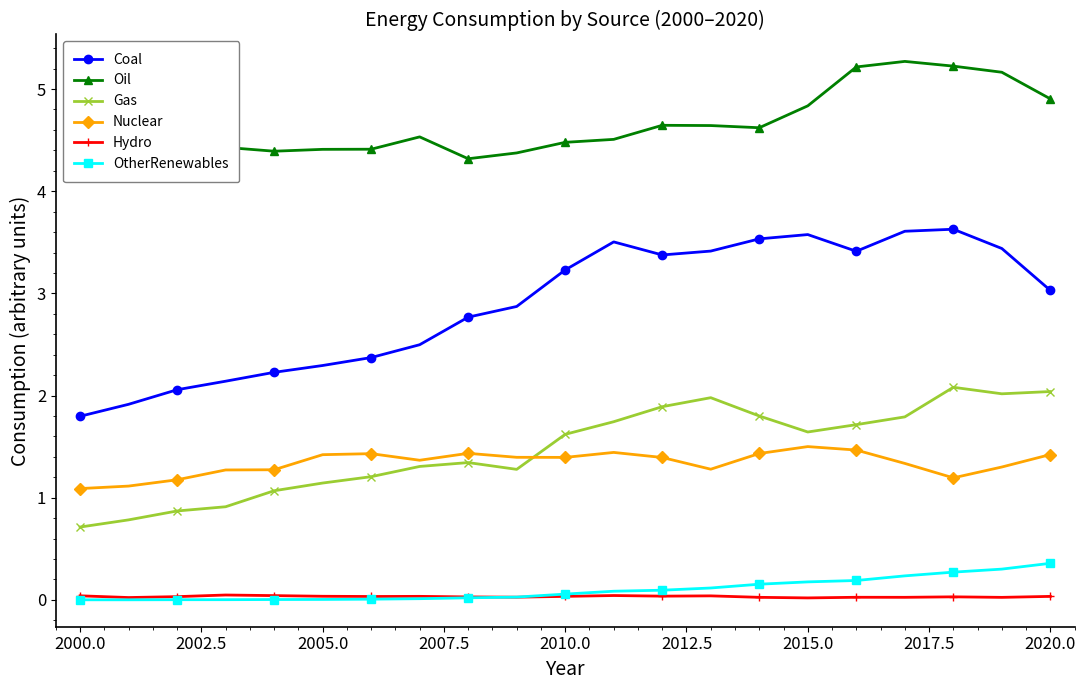

Reading left to right, transcribe all the data shown in this chart.

Coal: 1.8	1.9	2.1	2.1	2.2	2.3	2.4	2.5	2.8	2.9	3.2	3.5	3.4	3.4	3.5	3.6	3.4	3.6	3.6	3.4	3.0
Oil: 4.3	4.3	4.4	4.4	4.4	4.4	4.4	4.5	4.3	4.4	4.5	4.5	4.6	4.6	4.6	4.8	5.2	5.3	5.2	5.2	4.9
Gas: 0.7	0.8	0.9	0.9	1.1	1.1	1.2	1.3	1.3	1.3	1.6	1.7	1.9	2.0	1.8	1.6	1.7	1.8	2.1	2.0	2.0
Nuclear: 1.1	1.1	1.2	1.3	1.3	1.4	1.4	1.4	1.4	1.4	1.4	1.4	1.4	1.3	1.4	1.5	1.5	1.3	1.2	1.3	1.4
Hydro: 0.0	0.0	0.0	0.0	0.0	0.0	0.0	0.0	0.0	0.0	0.0	0.0	0.0	0.0	0.0	0.0	0.0	0.0	0.0	0.0	0.0
OtherRenewables: 0.0	0.0	0.0	0.0	0.0	0.0	0.0	0.0	0.0	0.0	0.1	0.1	0.1	0.1	0.2	0.2	0.2	0.2	0.3	0.3	0.4